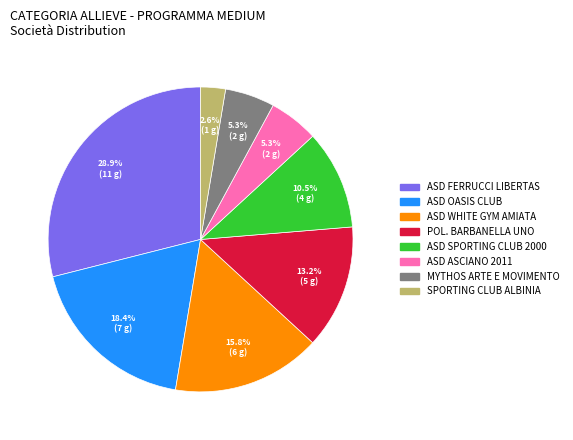

What percentage do ASD ASCIANO 2011 and SPORTING CLUB ALBINIA together represent?

7.9%